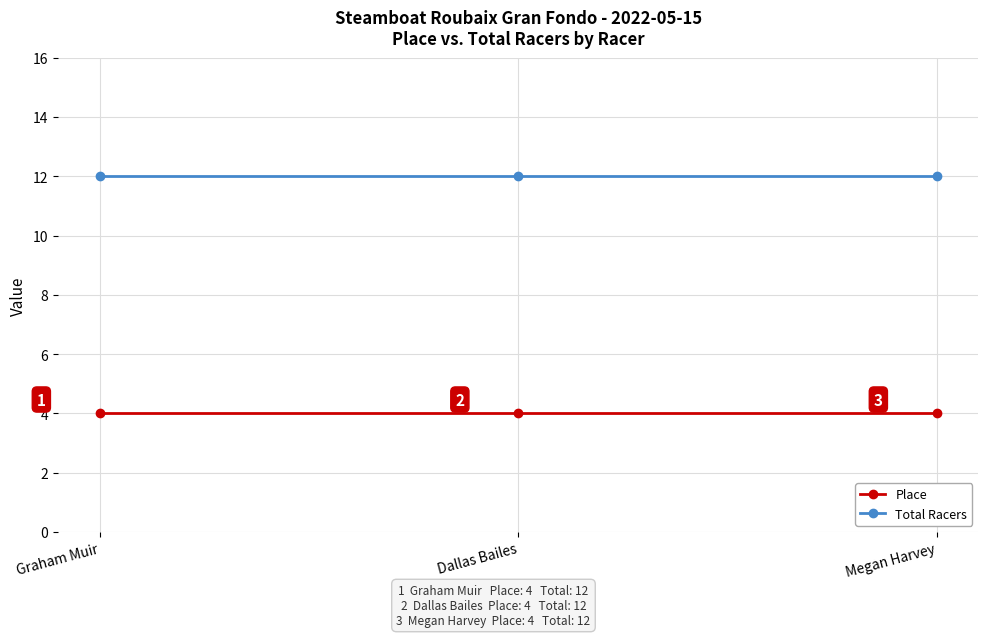

What is the spread (max minus min) of values at Megan Harvey?

8